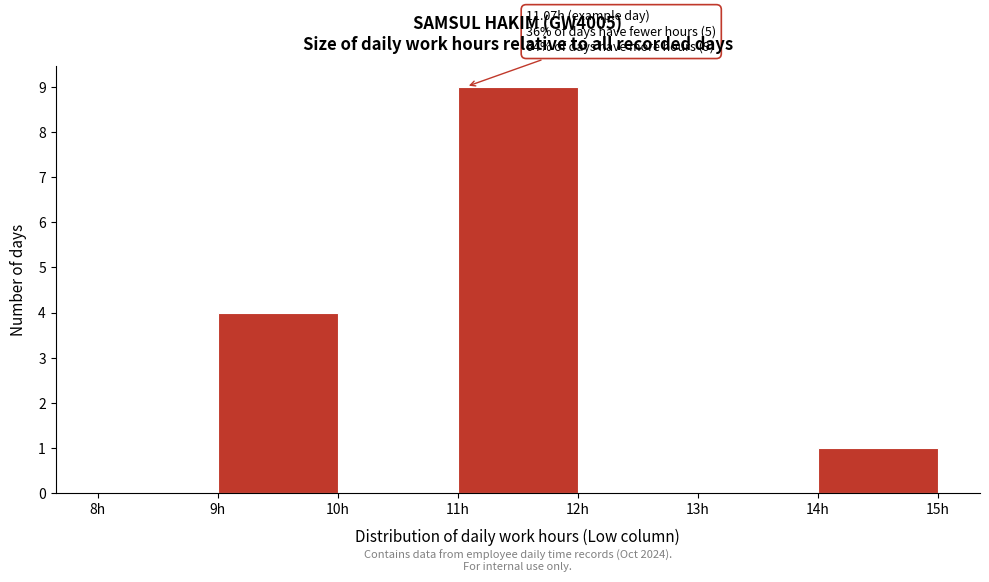

Over which range of the x-axis is the bar tallest?

11 to 12